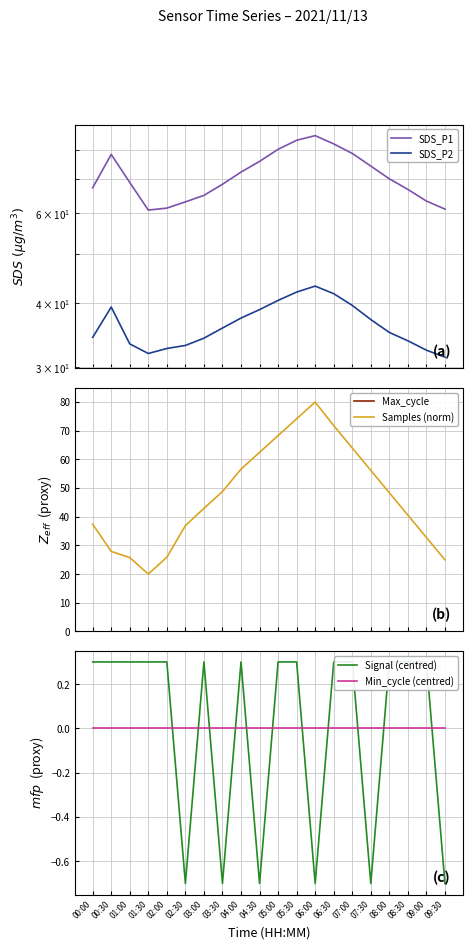

What is the label of the 1st point from the right?

09:30